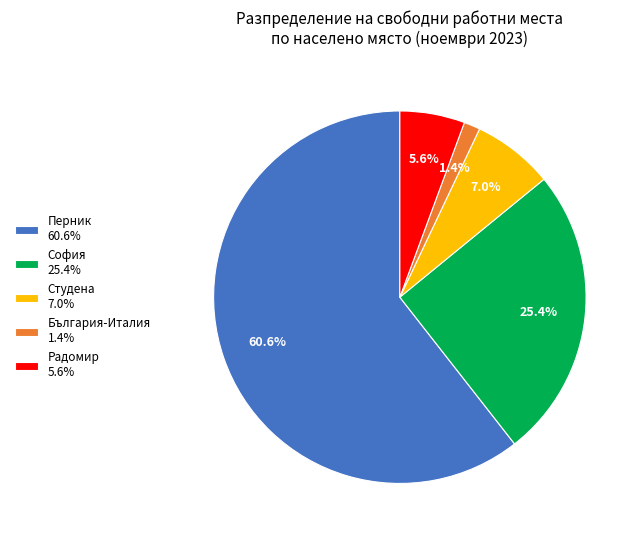

Count the number of slices in the pie.

5